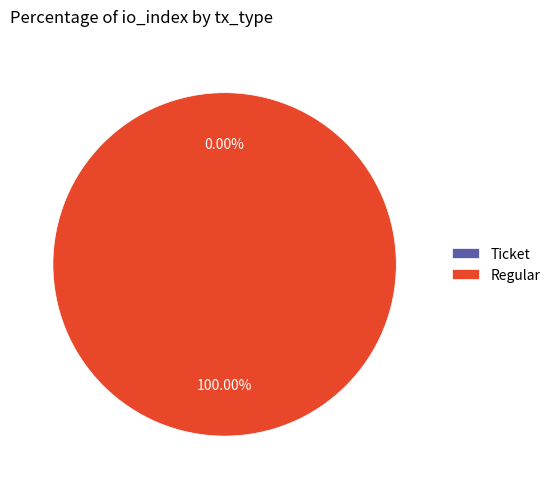

Do Regular and Ticket together represent more than half of the pie?

Yes